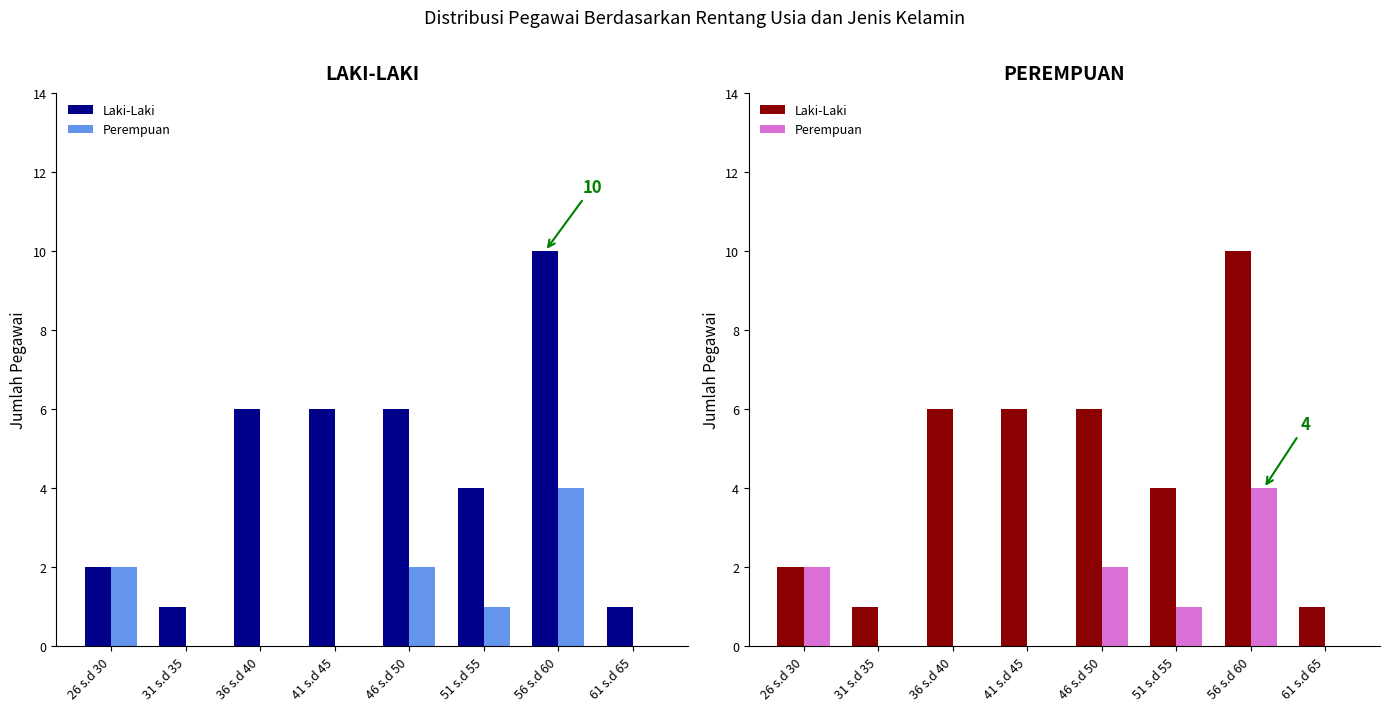

How many data points in Perempuan are less than 1?

4